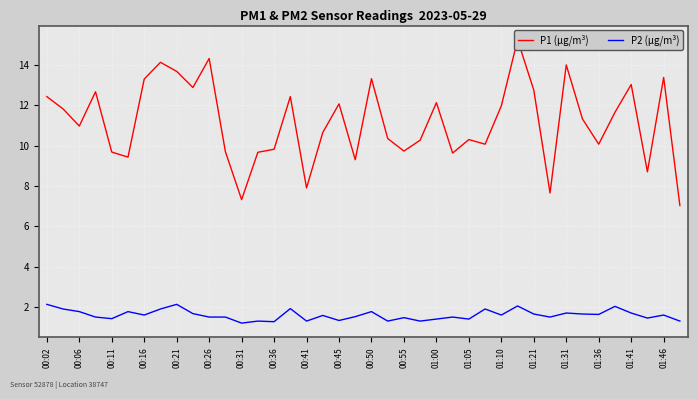

How many interior local peaks does the P2 (µg/m³) series have?

13